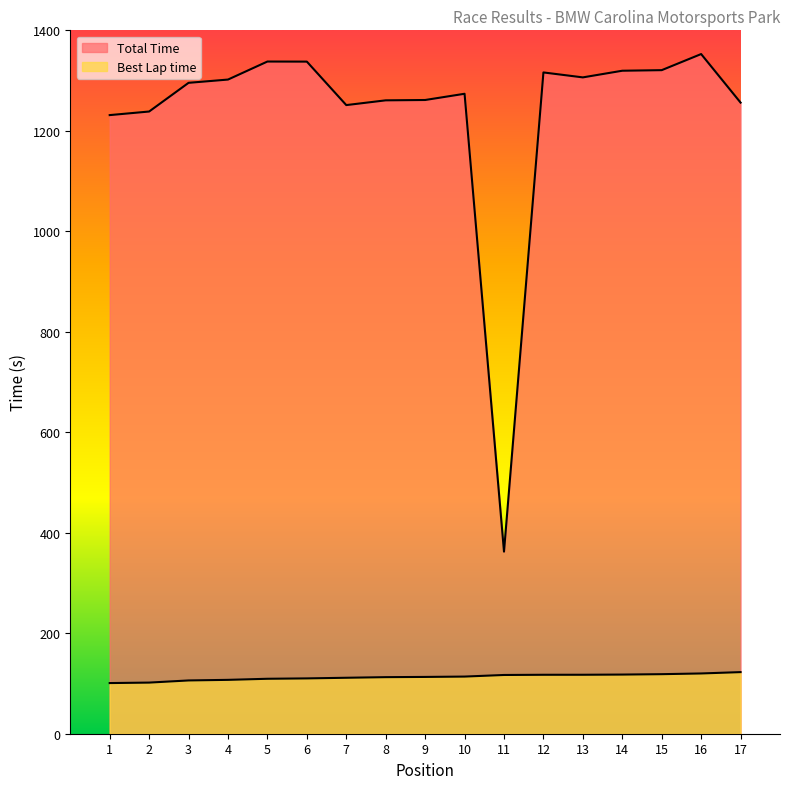

True or false: Best Lap time and Total Time intersect in this chart.

False